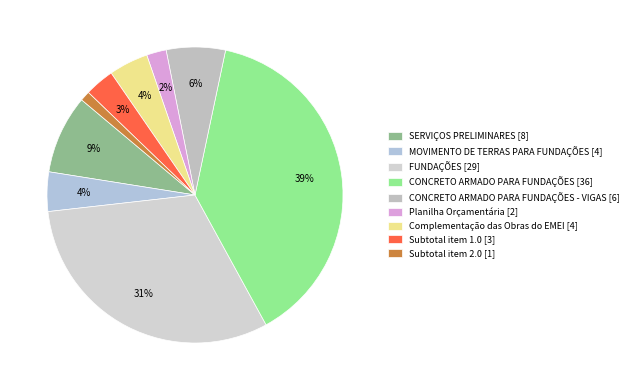

Is there a majority slice in this chart?

No